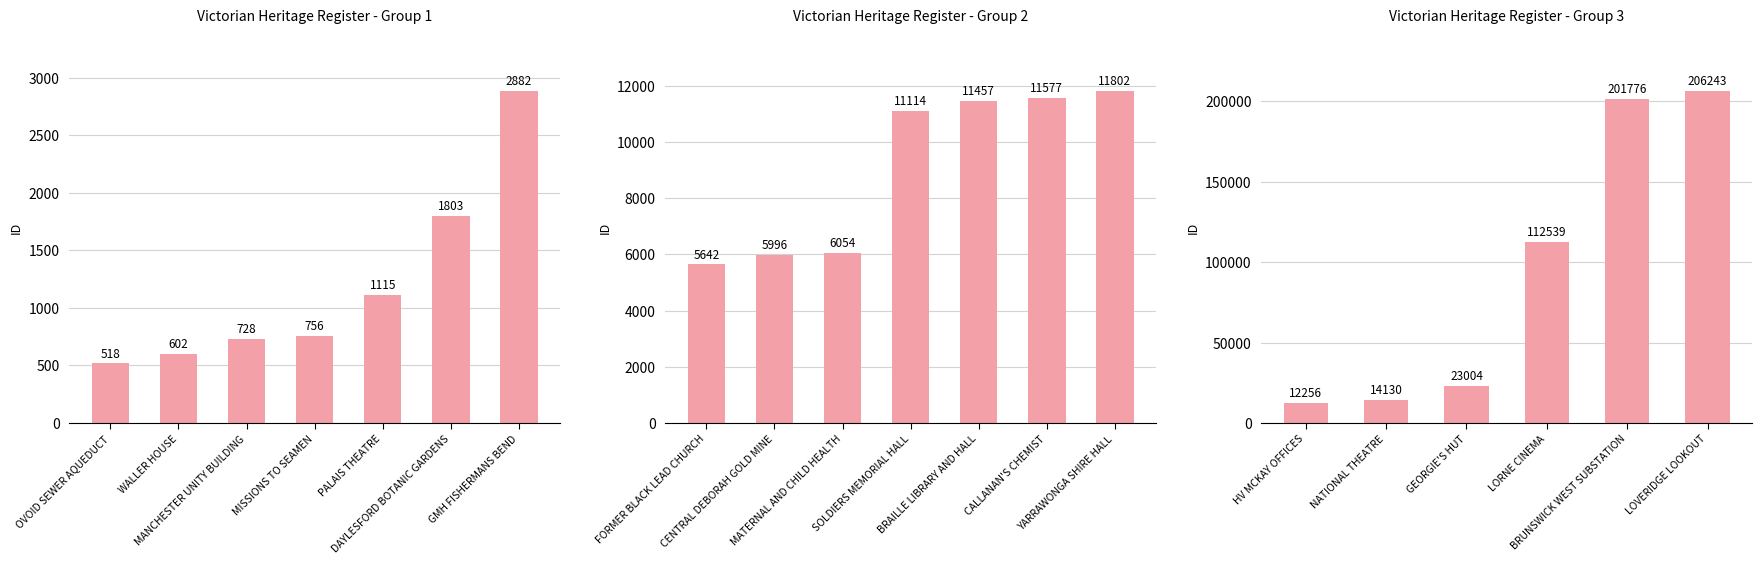

What is the average value?

94991